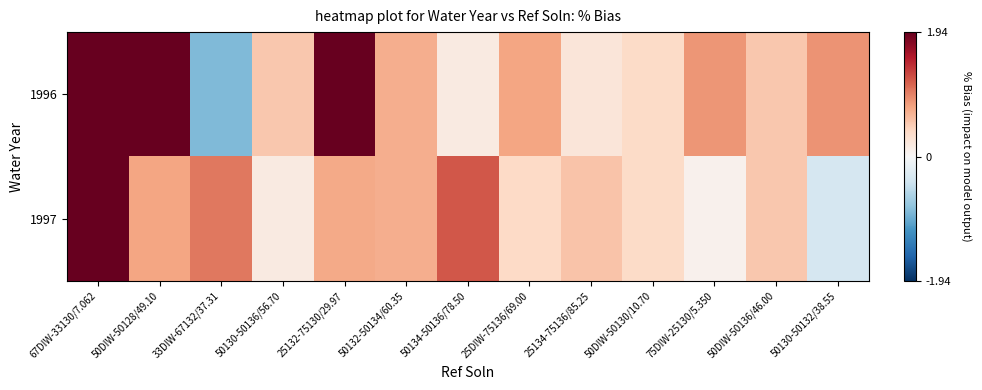

Which series changed the most between 33DIW-67132/37.31 and 25134-75136/85.25?

1996